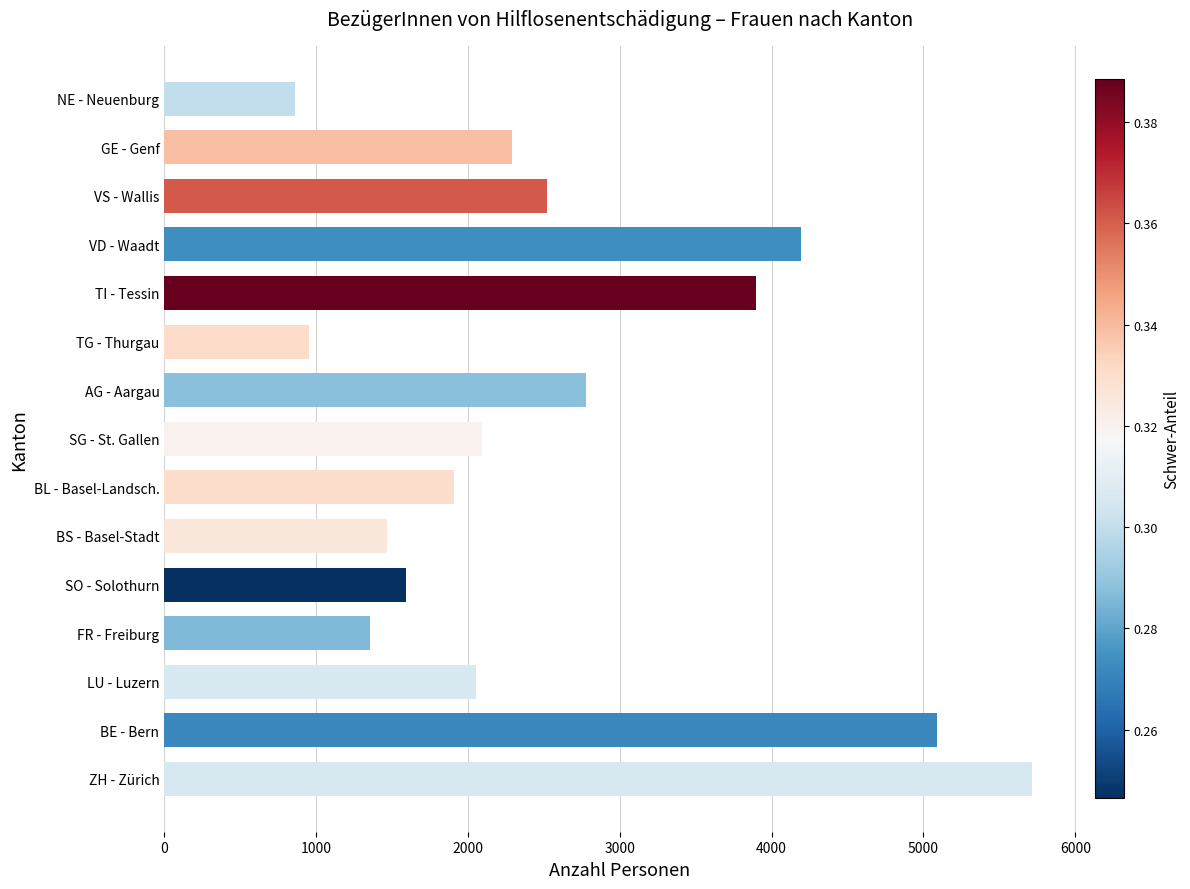

At which label is the value closest to 3289?

AG - Aargau